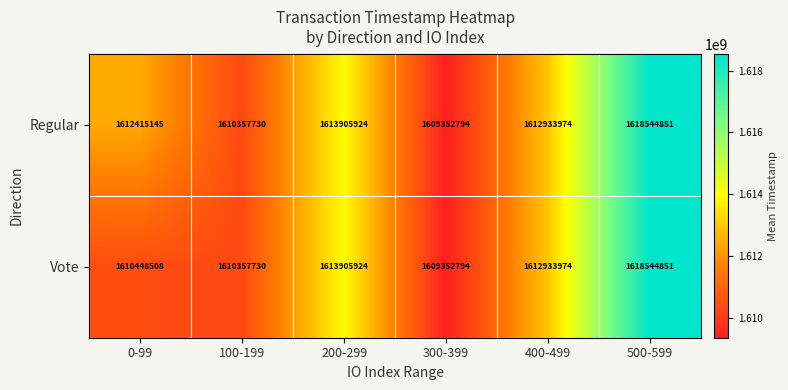

What is the spread (max minus min) of values at 0-99?

1966637